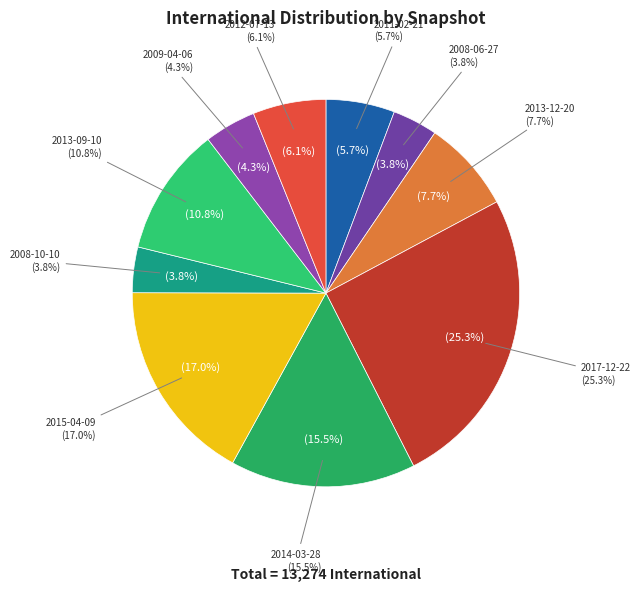

Is it true that 2014-03-28 is 6% of the pie?

False